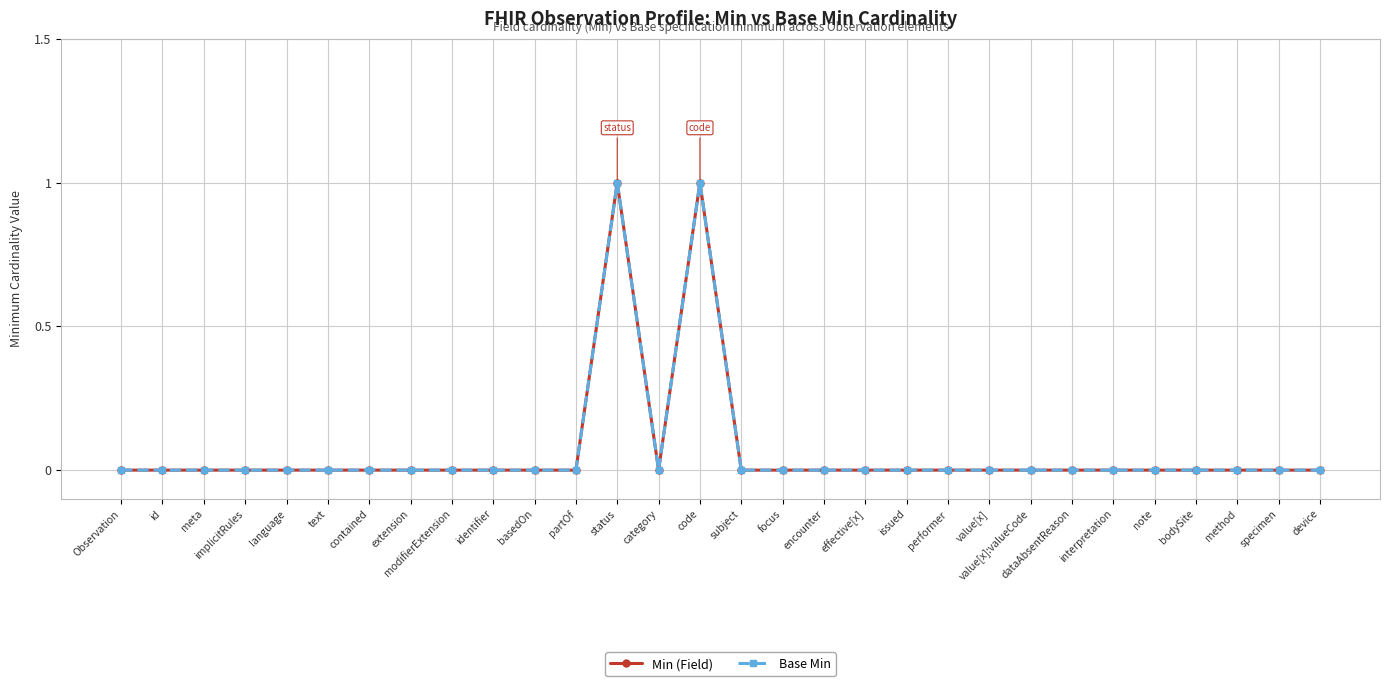

Which category has the lowest value across all series?

Observation